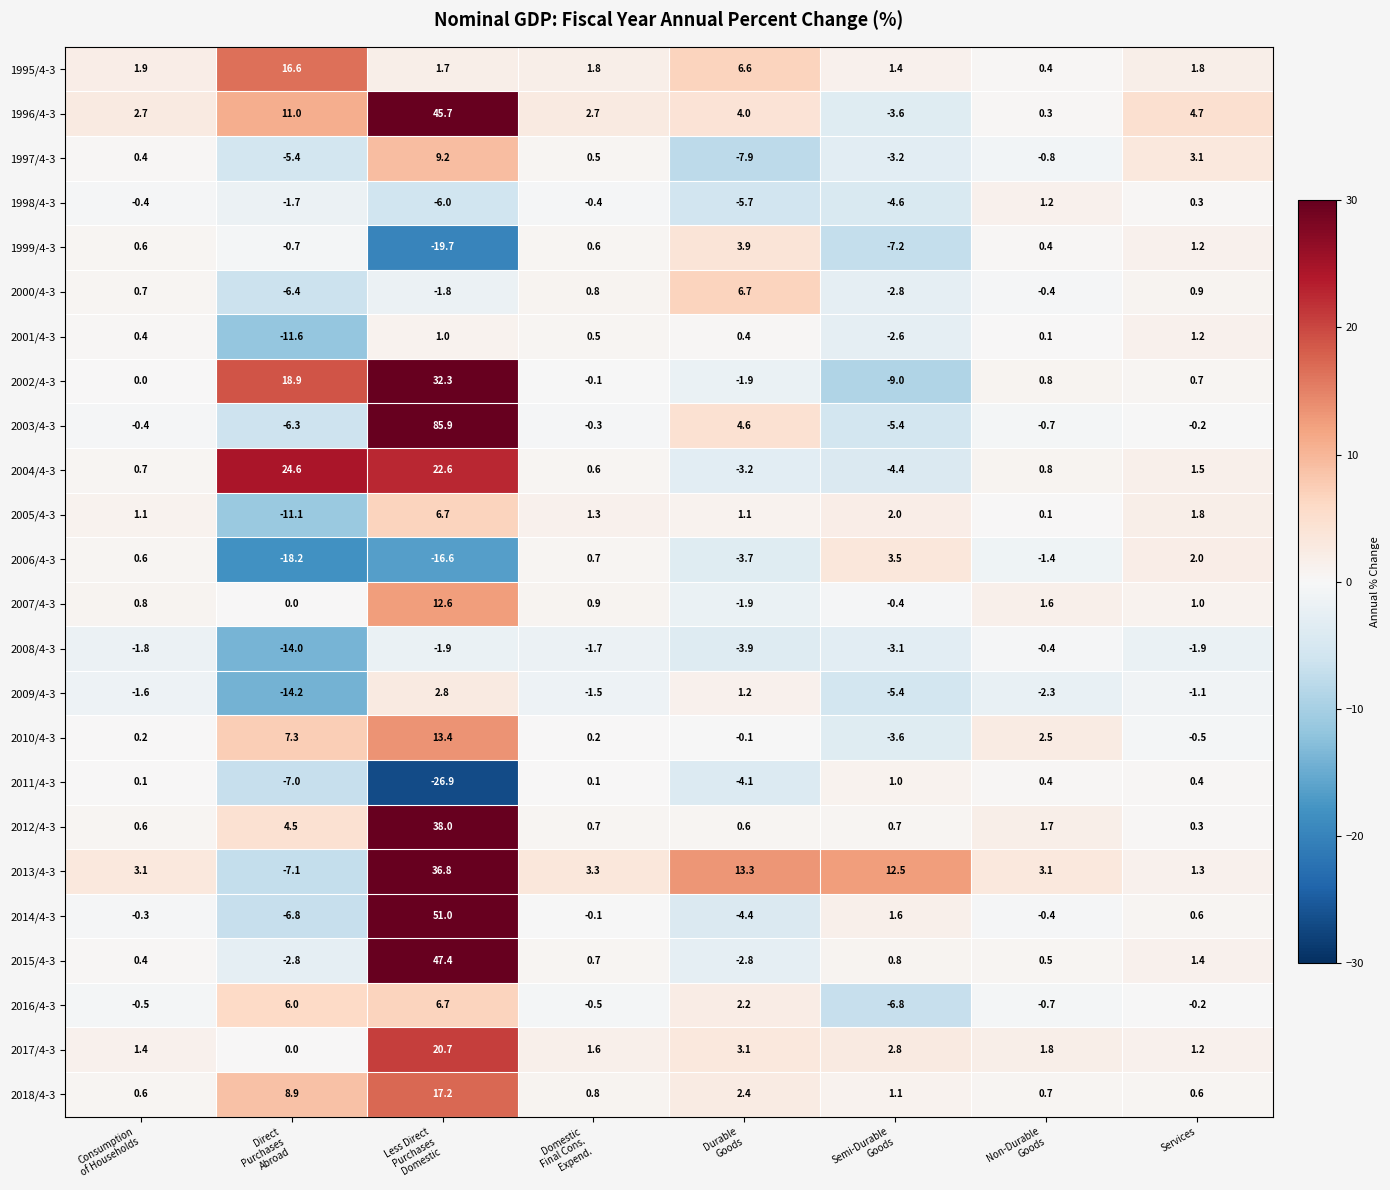

Count the number of data series in this chart.

24